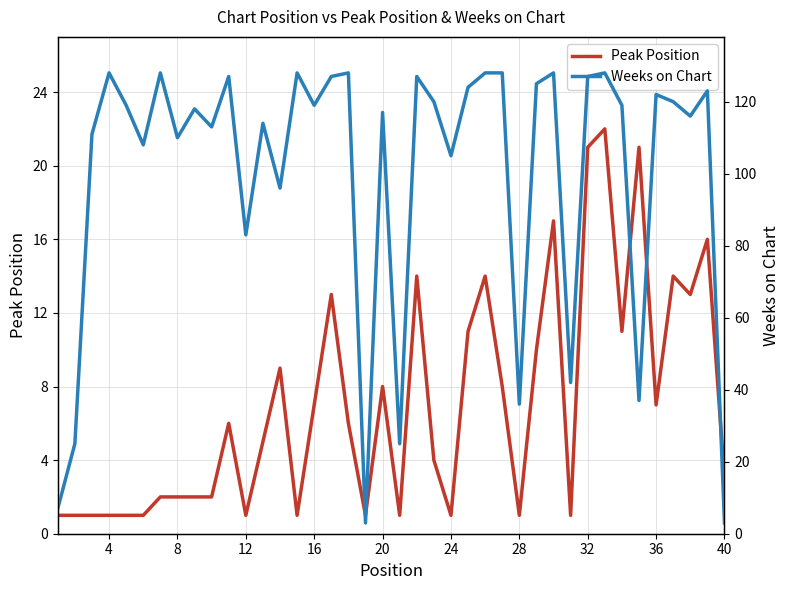

True or false: Peak Position and Weeks on Chart intersect in this chart.

False